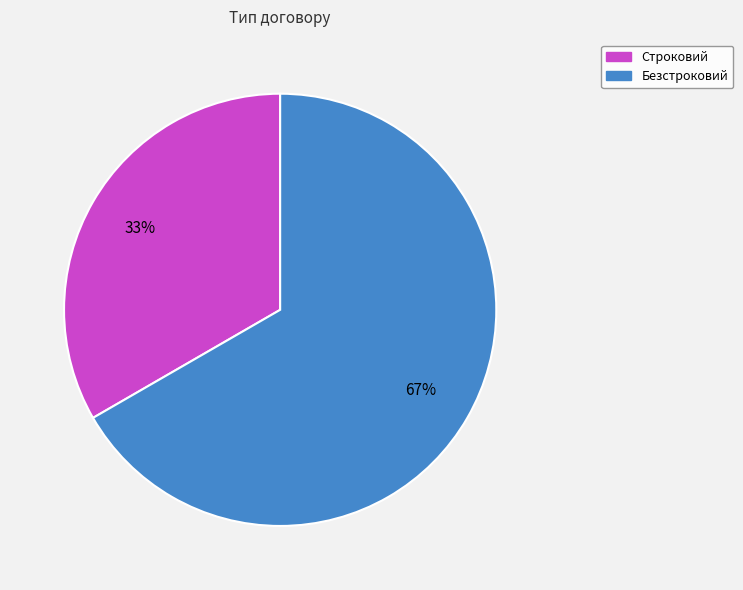

Between Строковий and Безстроковий, which is larger?

Безстроковий